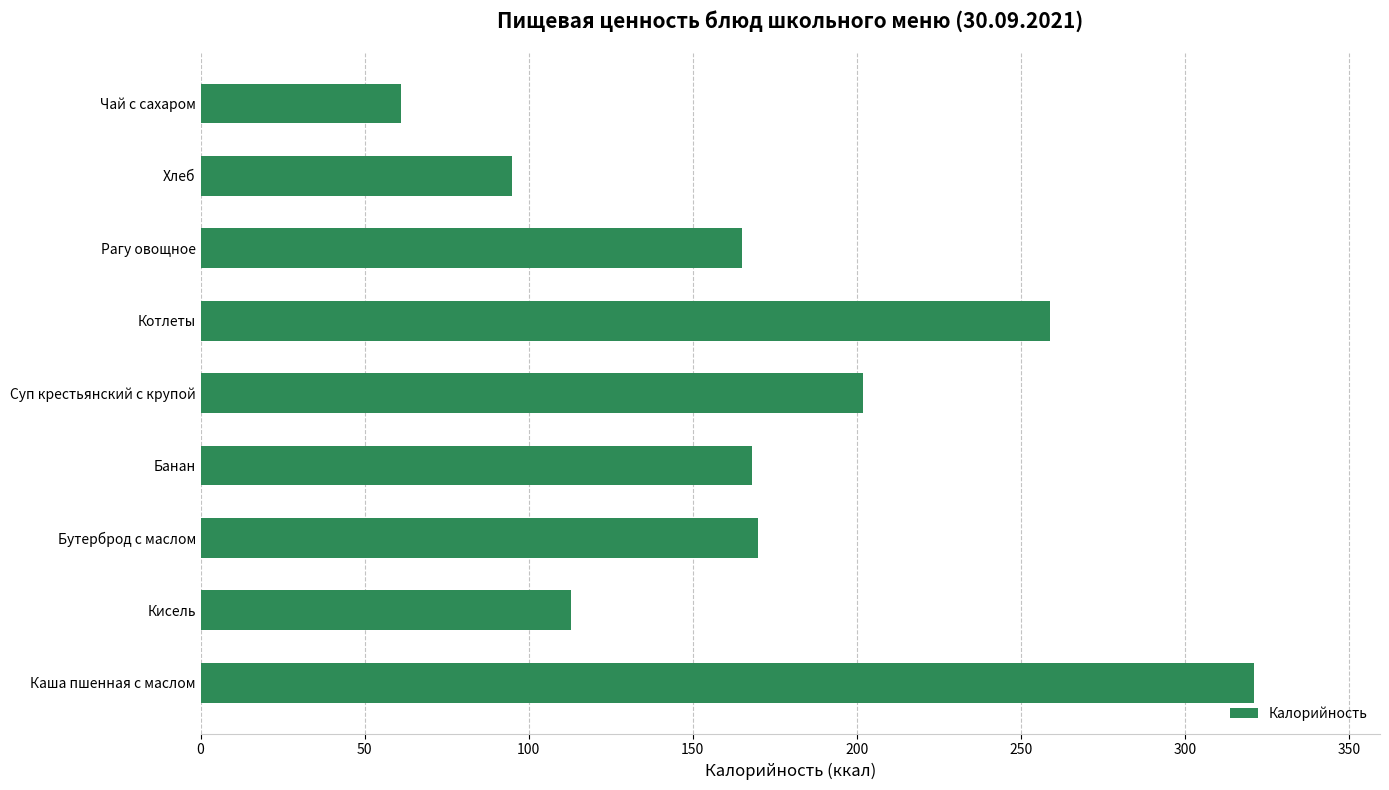

What is the minimum value shown in the chart?

61